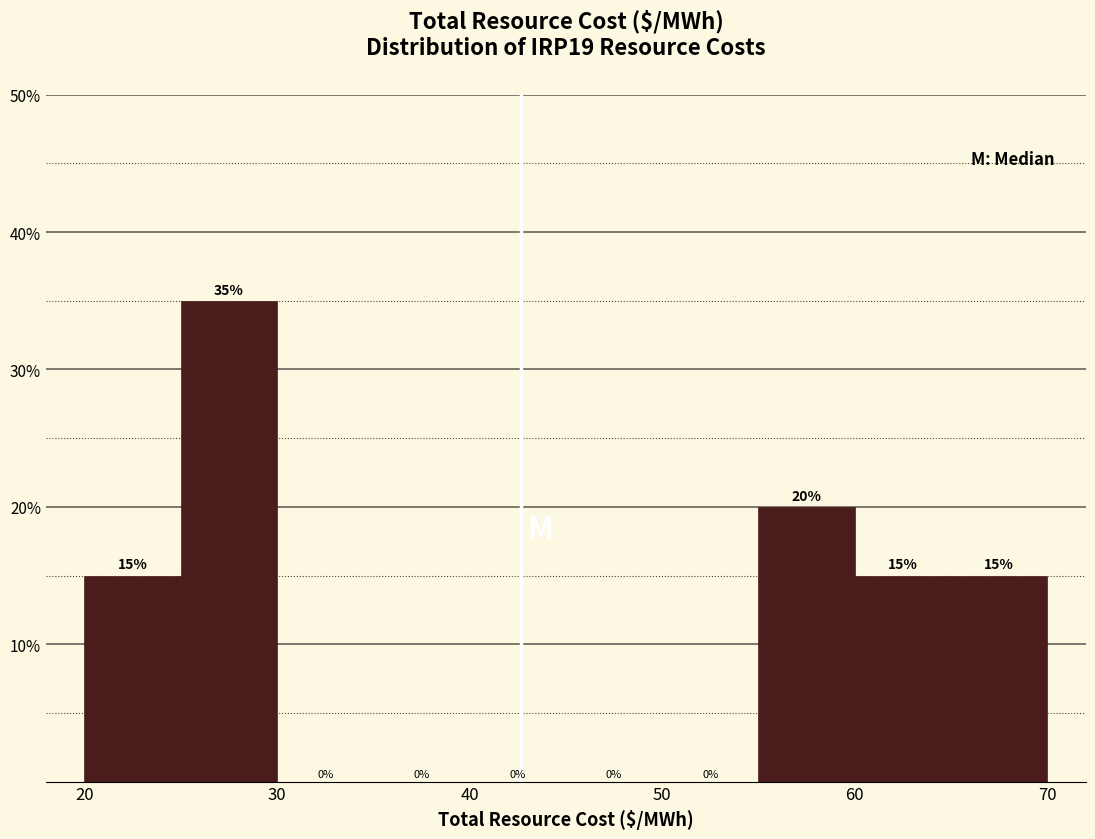

Reading left to right, list every bar in this chart as the range it spans on the x-axis followed by its height.

20 to 25: 15
25 to 30: 35
30 to 35: 0
35 to 40: 0
40 to 45: 0
45 to 50: 0
50 to 55: 0
55 to 60: 20
60 to 65: 15
65 to 70: 15